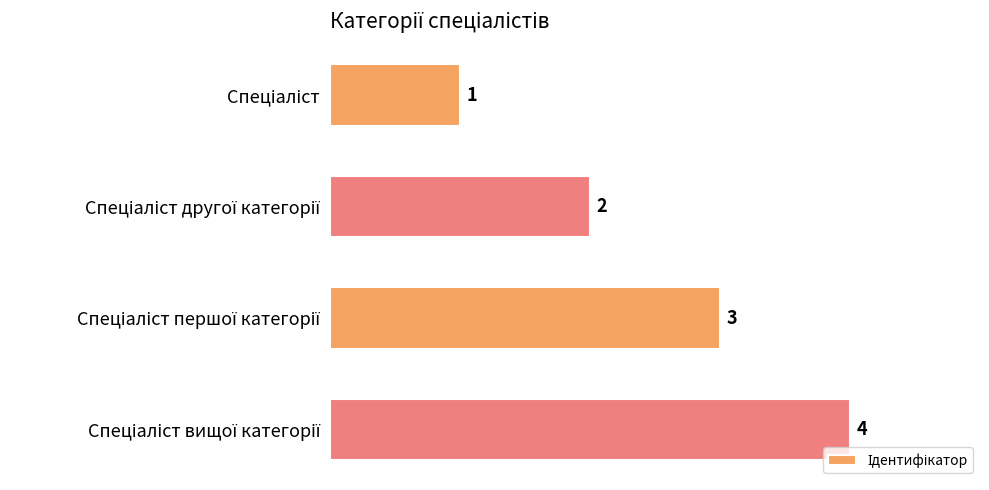

What is the value of the 2nd bar from the top?

2